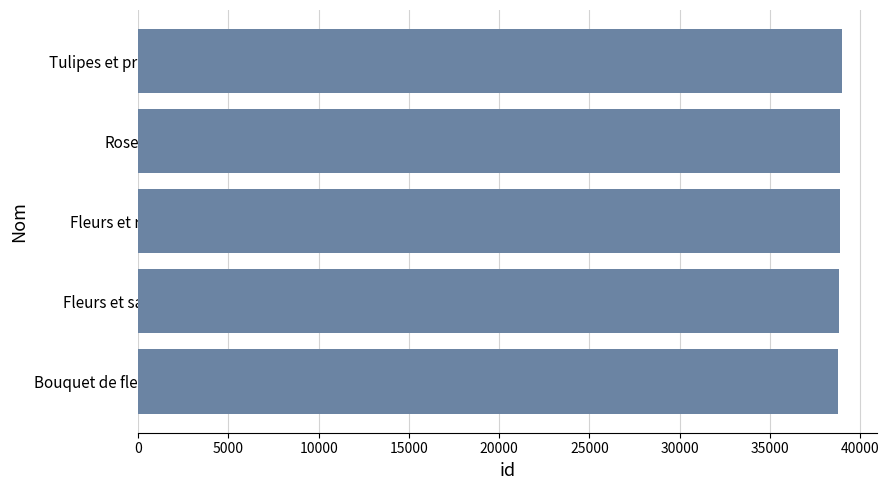

Read the value at Fleurs et raisins.

38876